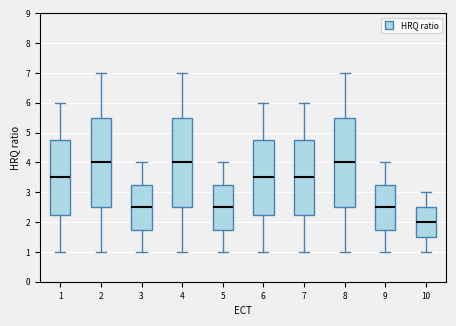

Which box's median line is the lowest?

10